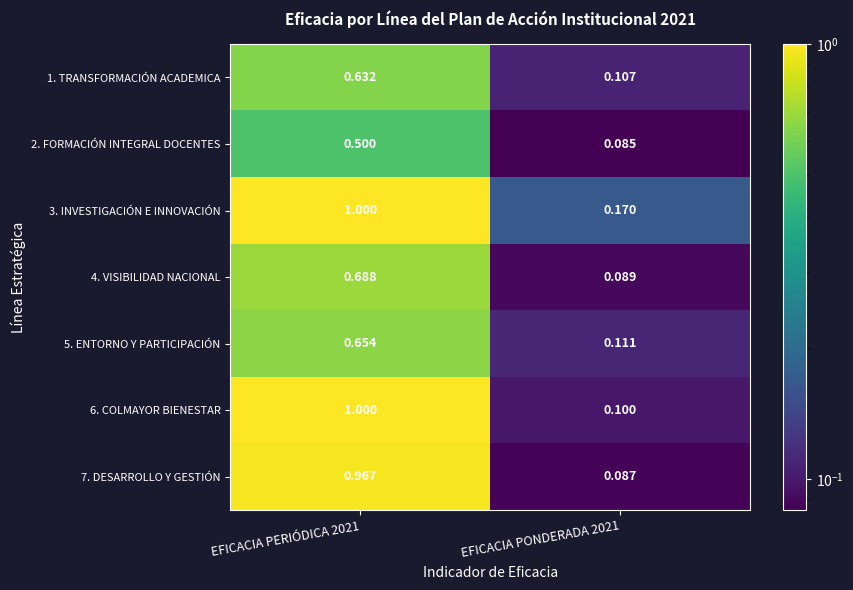

Is the value of 4. VISIBILIDAD NACIONAL at EFICACIA PONDERADA 2021 greater than the value of 1. TRANSFORMACIÓN ACADEMICA at EFICACIA PONDERADA 2021?

No